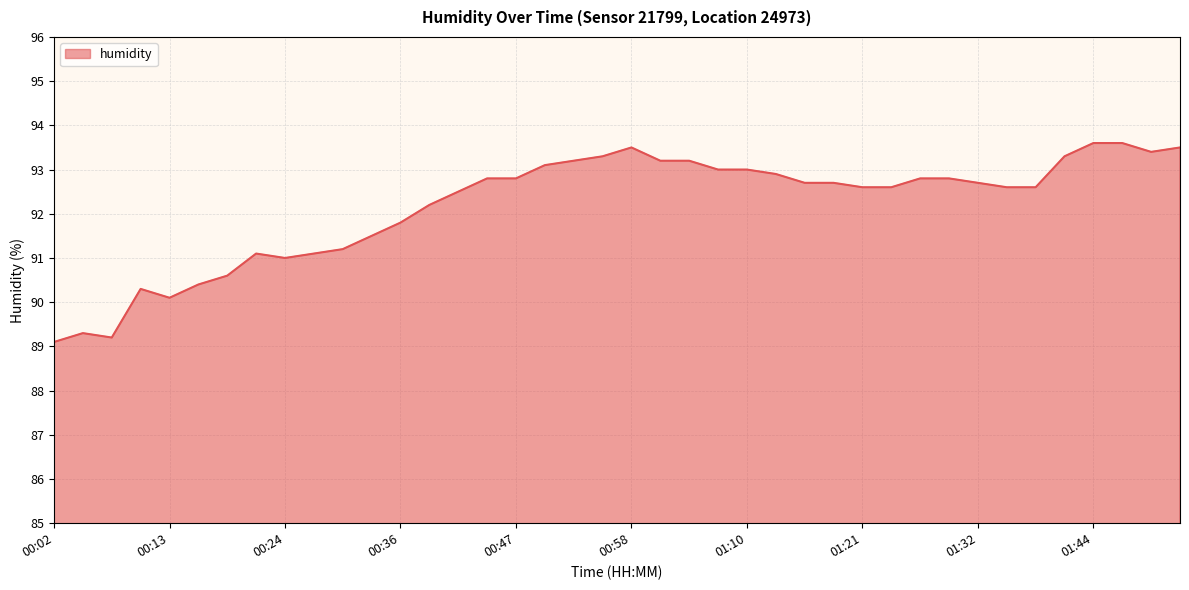

What is the minimum value shown in the chart?

89.1